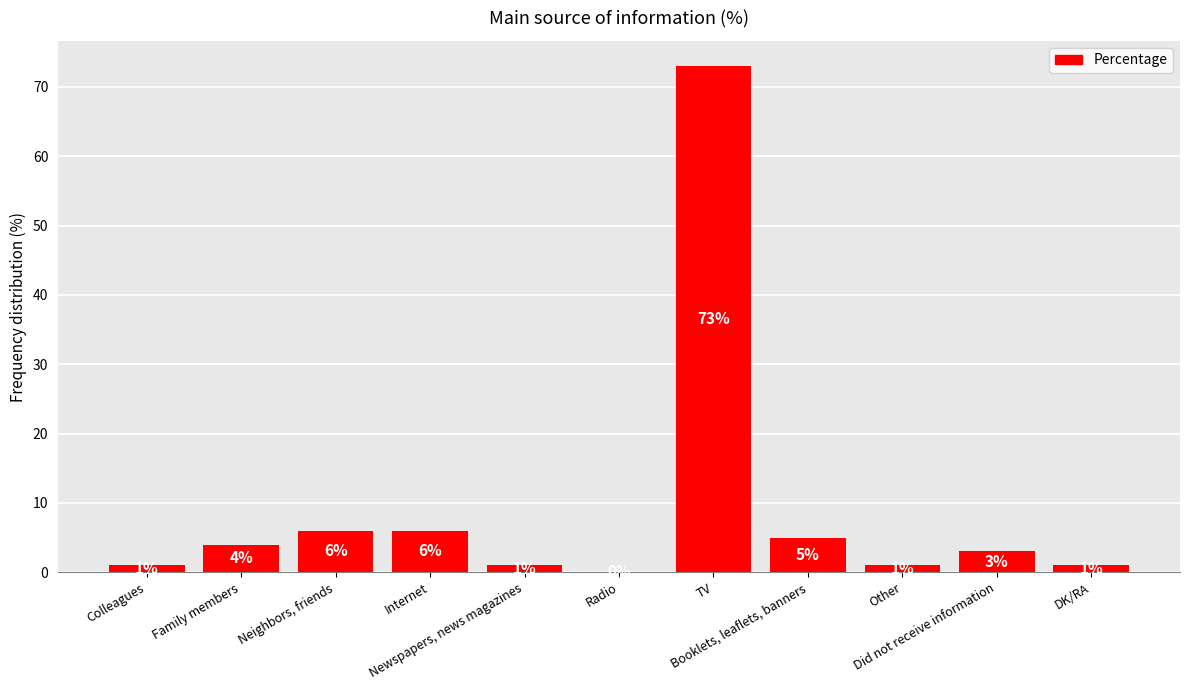

What is the sum of all values?

101